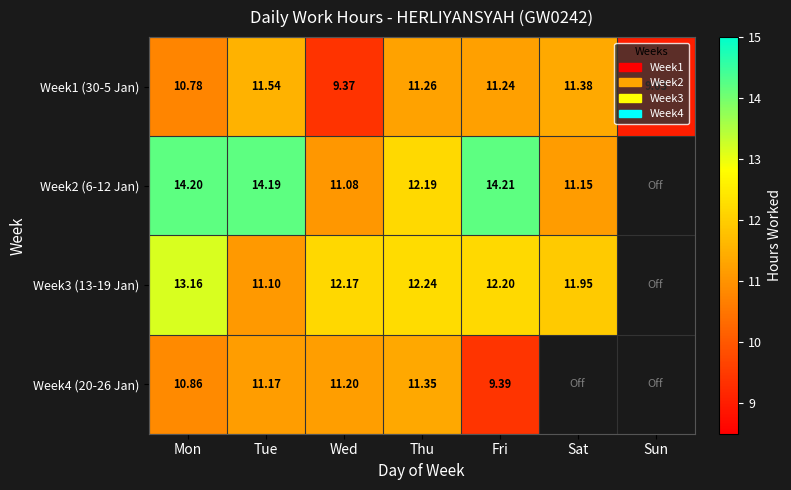

Which label corresponds to the largest value in the chart?

Fri